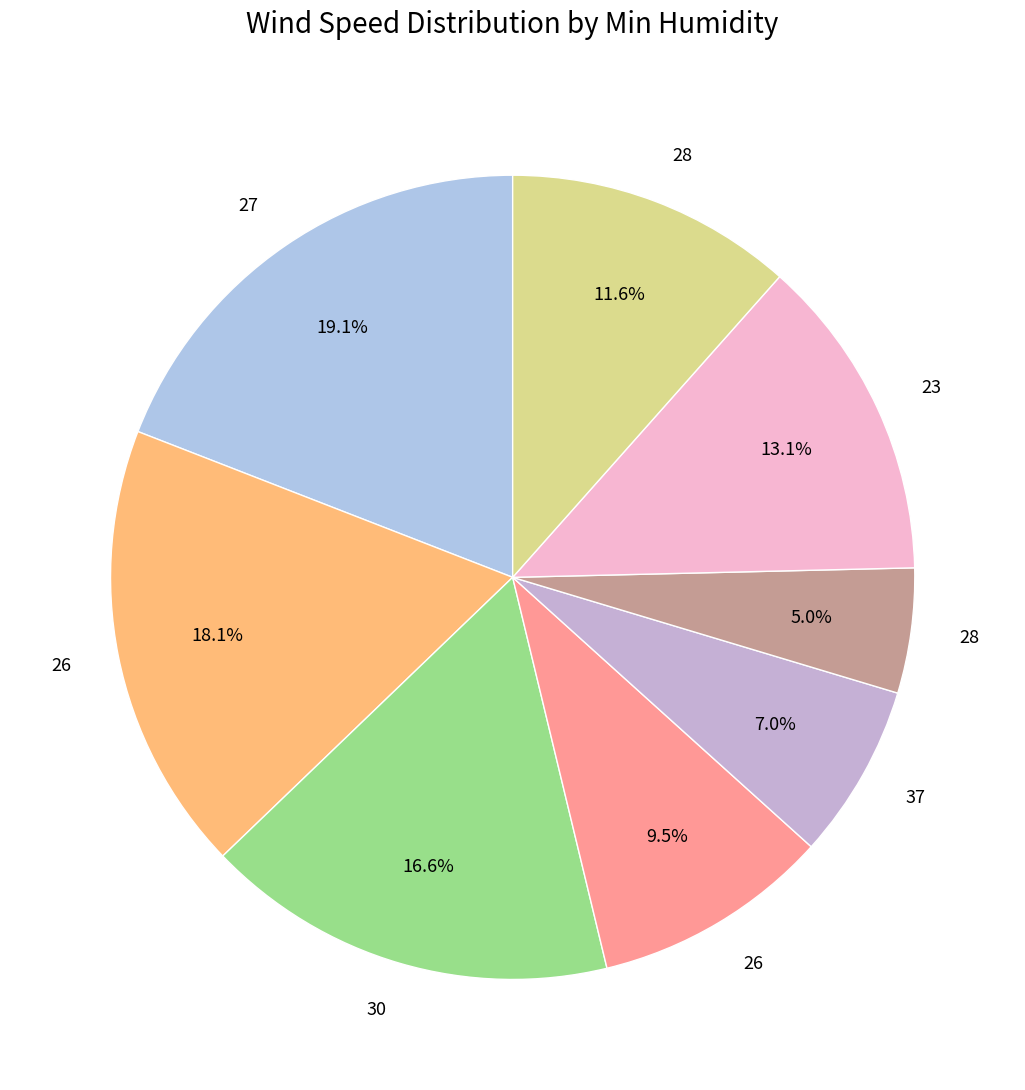

Count the number of slices in the pie.

8